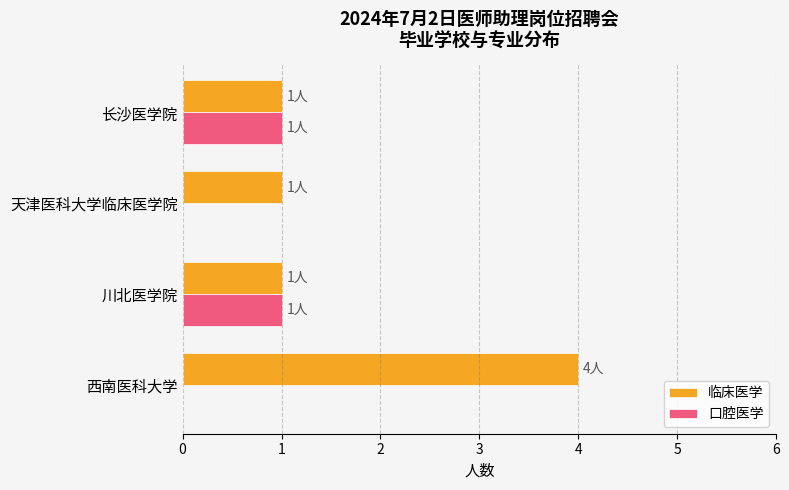

What are all the series names shown in the legend?

临床医学, 口腔医学